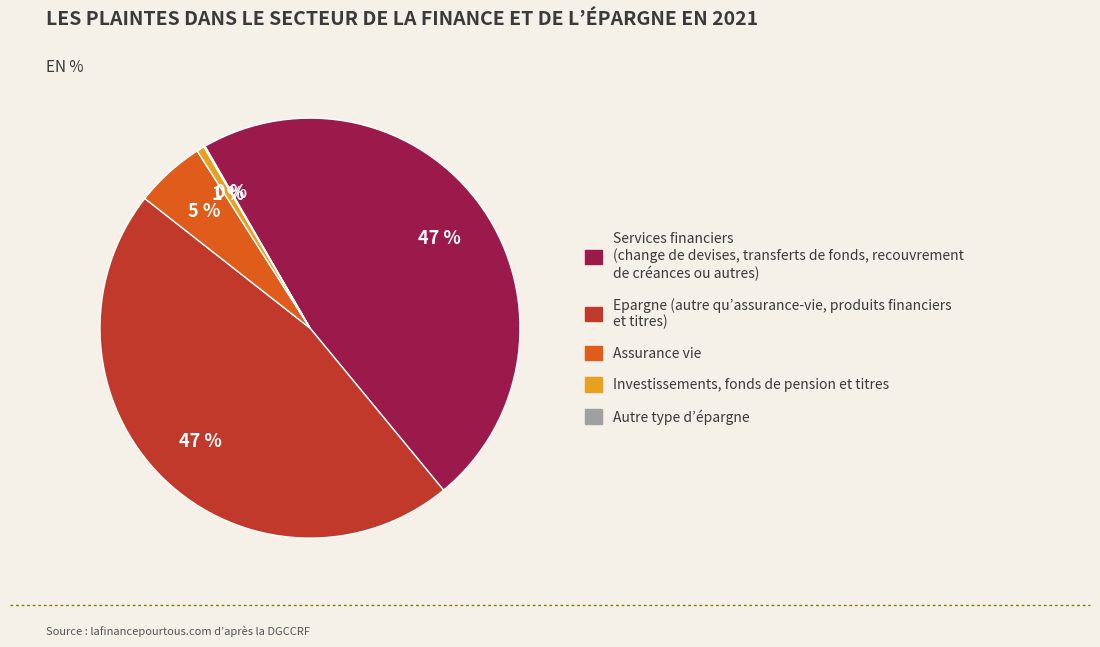

Does any single category account for the majority?

No